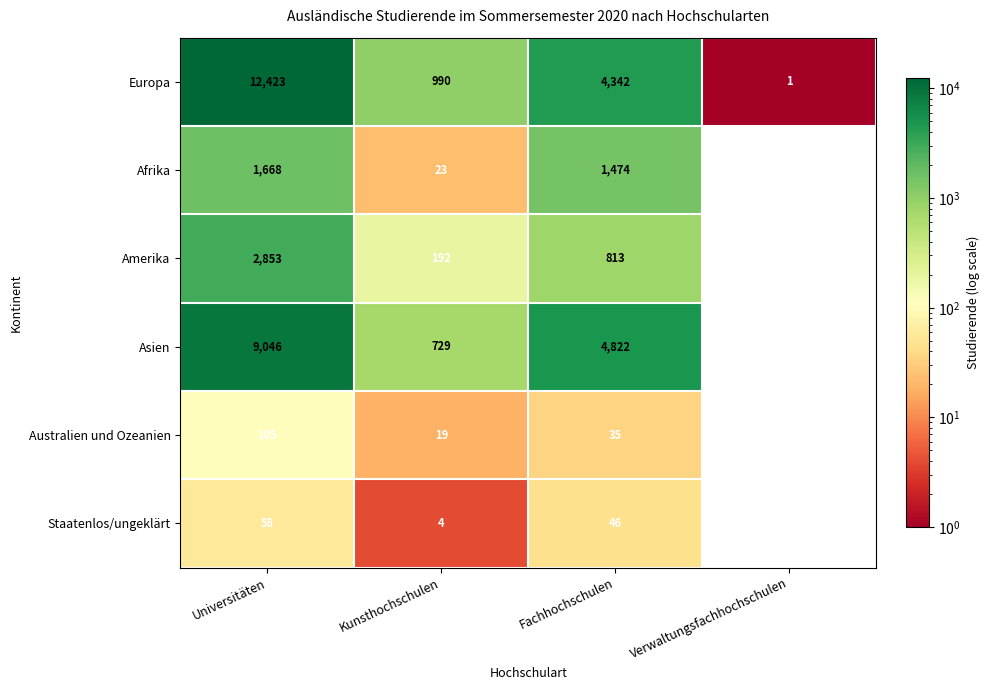

Which series changed the most between Universitäten and Kunsthochschulen?

Europa